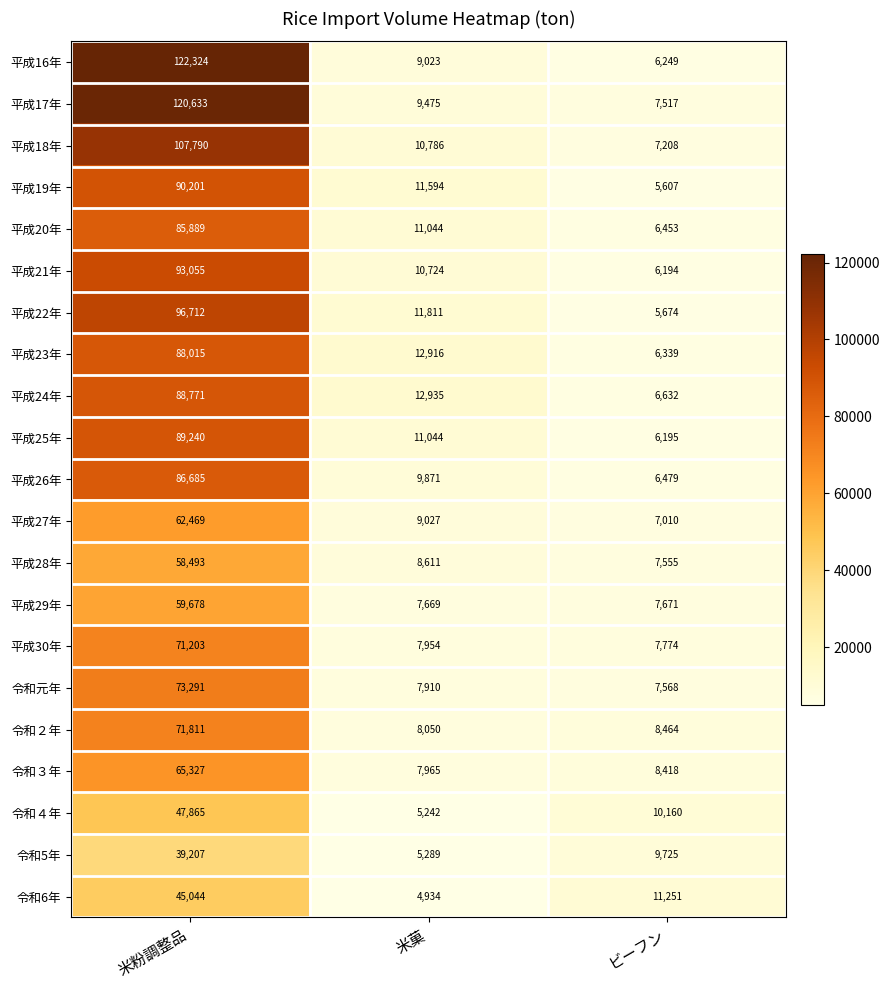

List the series in order of their peak value, highest first.

平成16年, 平成17年, 平成18年, 平成22年, 平成21年, 平成19年, 平成25年, 平成24年, 平成23年, 平成26年, 平成20年, 令和元年, 令和２年, 平成30年, 令和３年, 平成27年, 平成29年, 平成28年, 令和４年, 令和6年, 令和5年